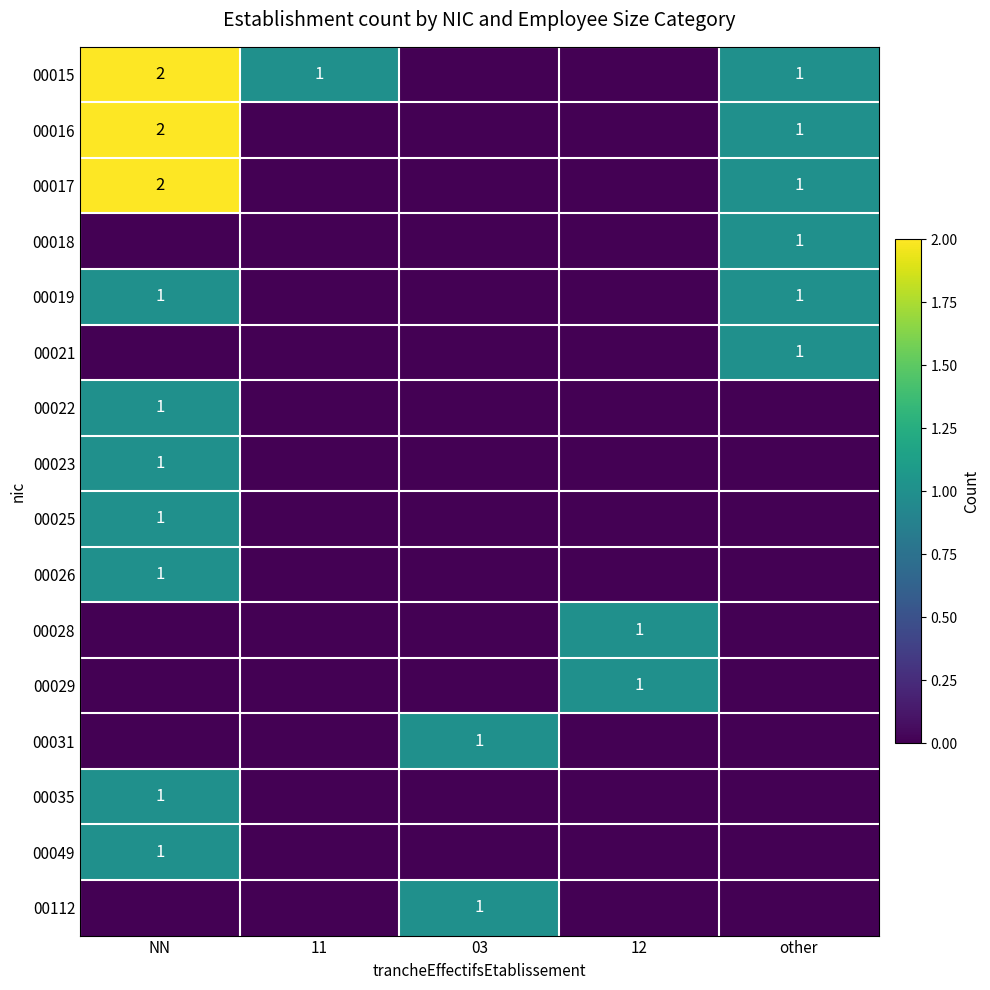

At which category is the sum across all series the highest?

NN